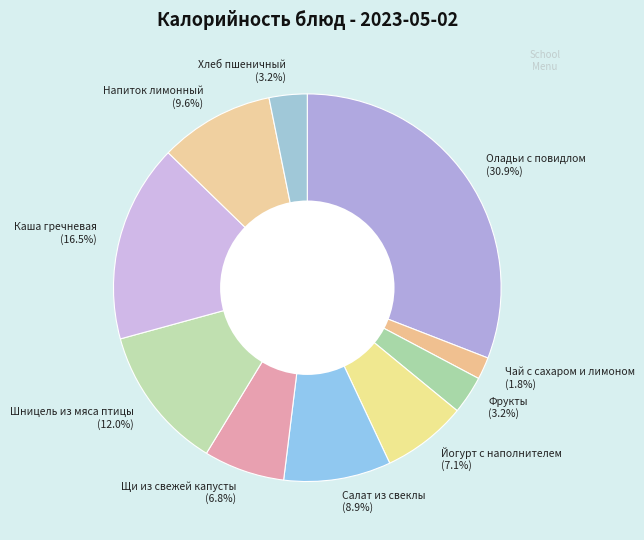

What is the total percentage of Шницель из мяса птицы (12.0%) and Йогурт с наполнителем (7.1%)?

19.1%